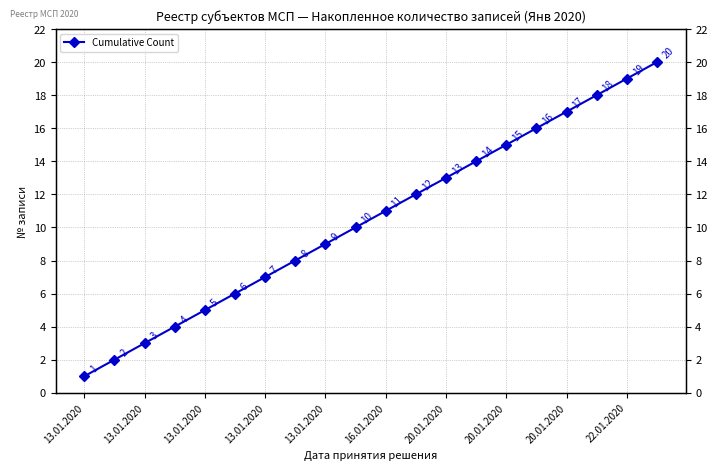

Count the number of values greater than 11.

9